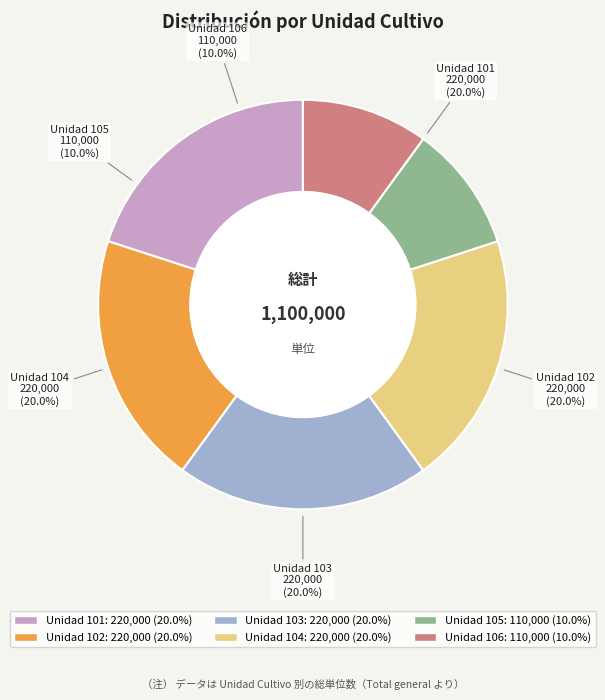

What is the smallest slice in the pie chart?

105